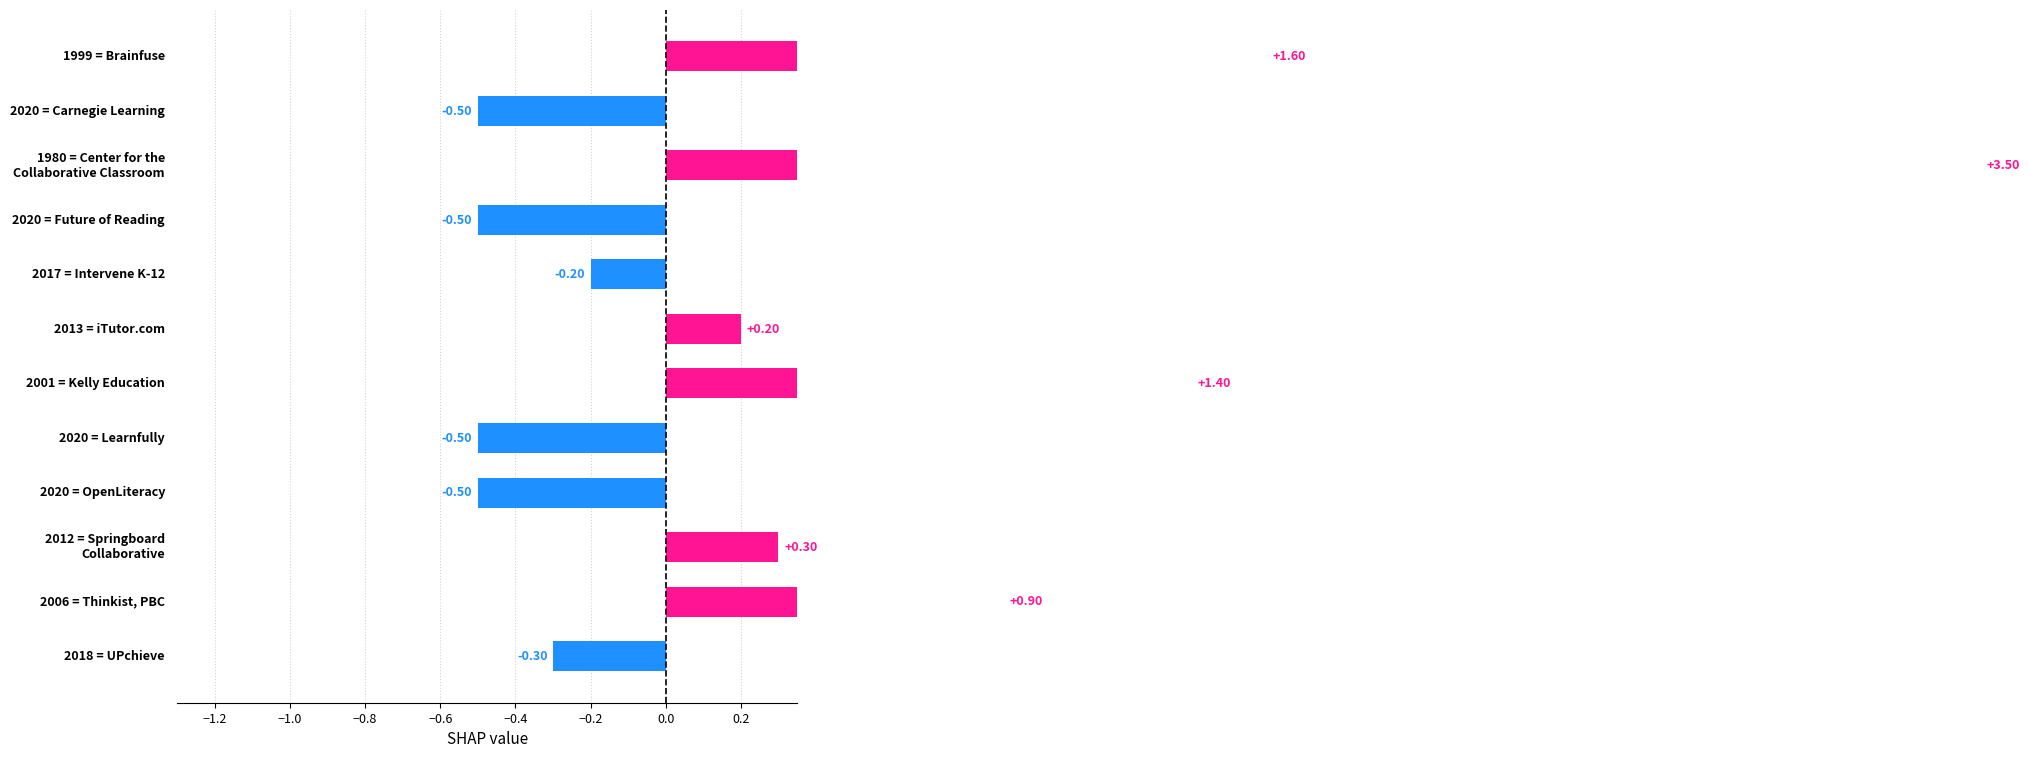

What is the label of the 3rd bar from the left?

Center for the
Collaborative Classroom